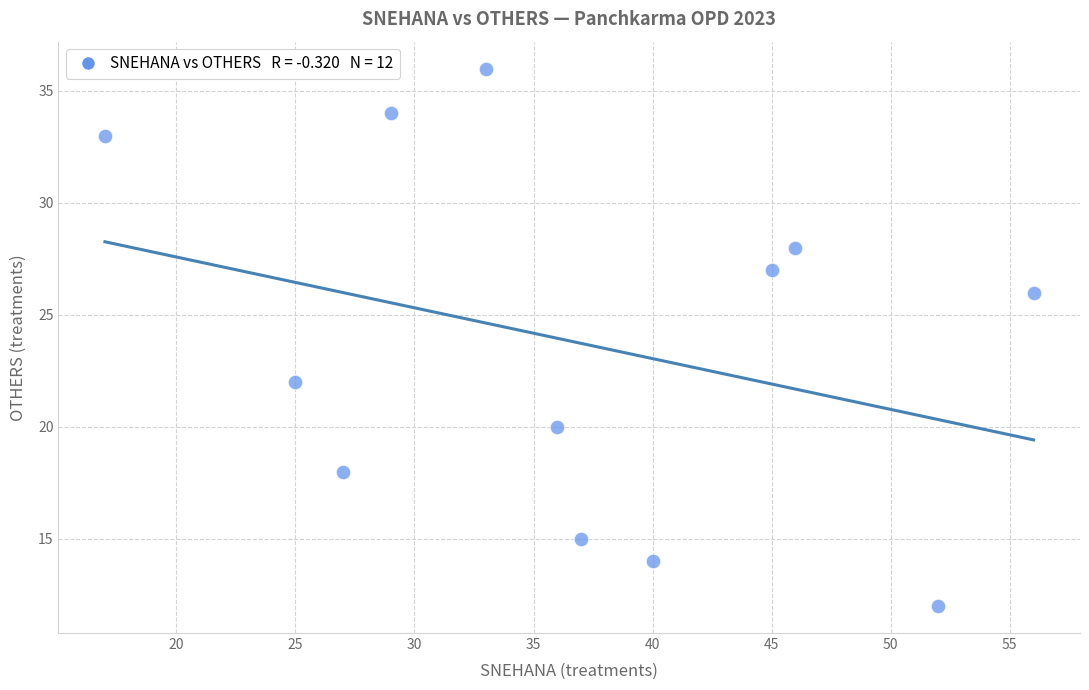

What is the range of X values (max minus min)?

39